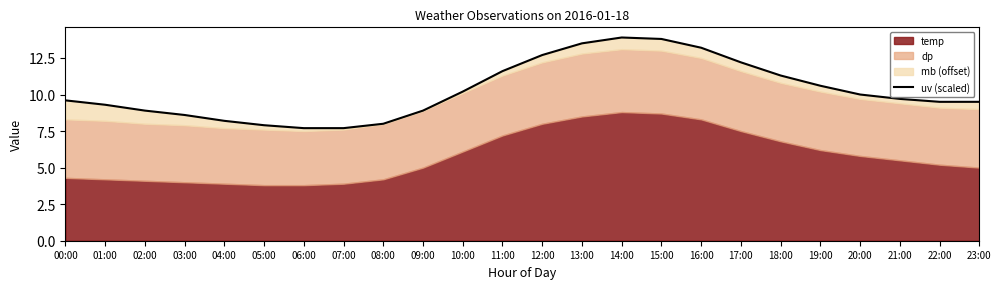

List the labels in order of value, smallest first.

07:00, 06:00, 05:00, 08:00, 04:00, 03:00, 02:00, 09:00, 01:00, 22:00, 23:00, 00:00, 21:00, 20:00, 10:00, 19:00, 18:00, 11:00, 17:00, 12:00, 16:00, 13:00, 15:00, 14:00